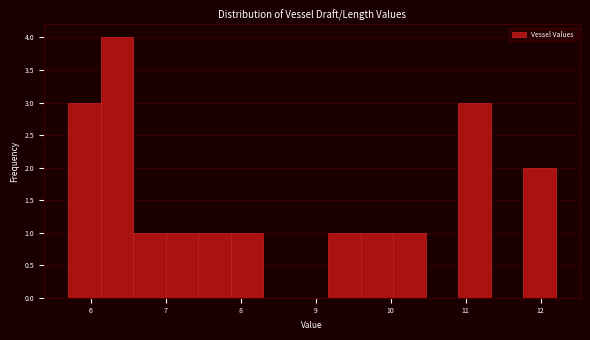

How tall is the bar that spans 10.9 to 11.3 on the x-axis? Neither the bar edges nor the heights are printed on the chart, so give them approximately, as read against the axes.

3